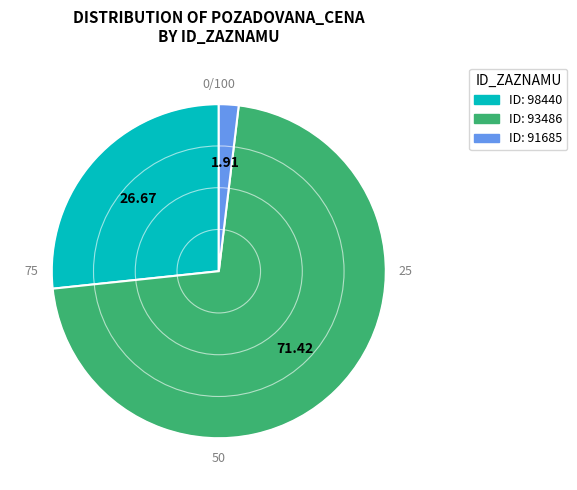

How many segments does this pie chart have?

3